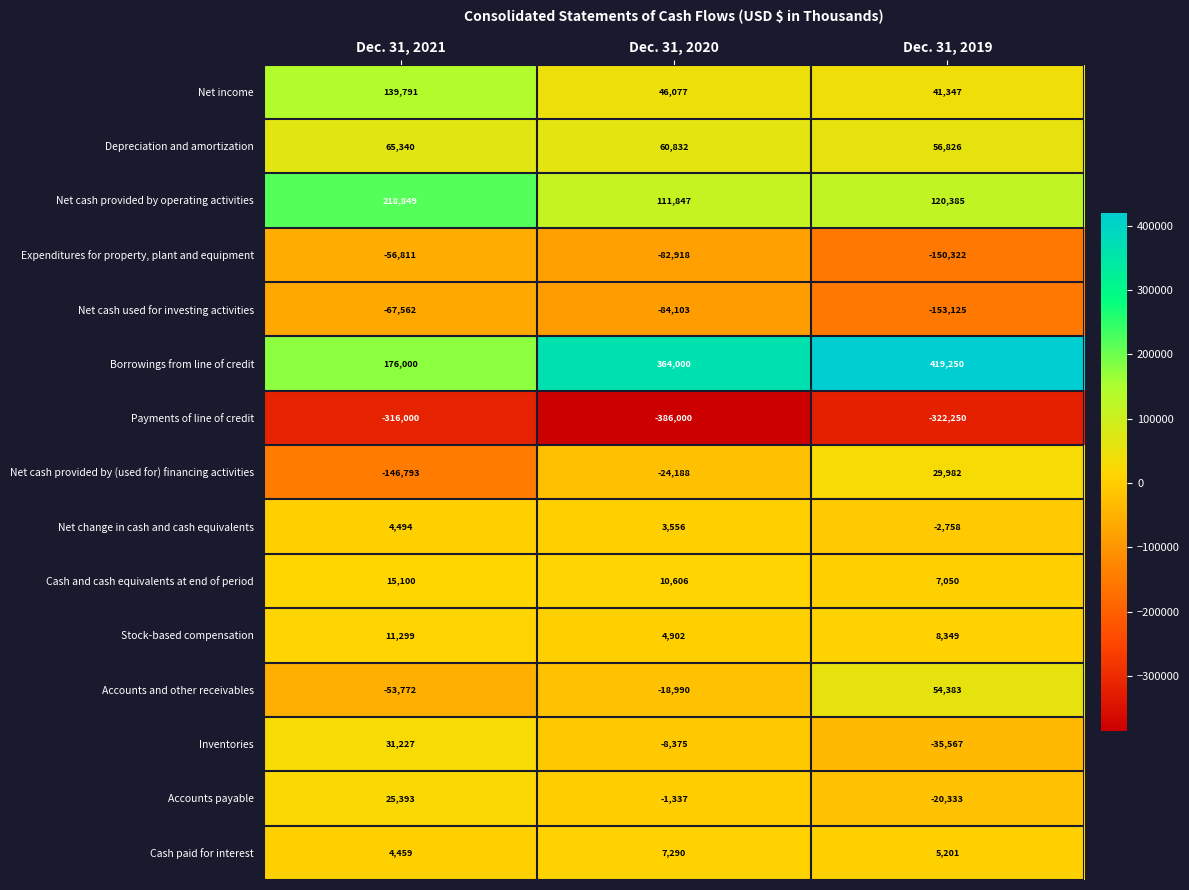

At which category does the chart reach its minimum across all series?

Dec. 31, 2020